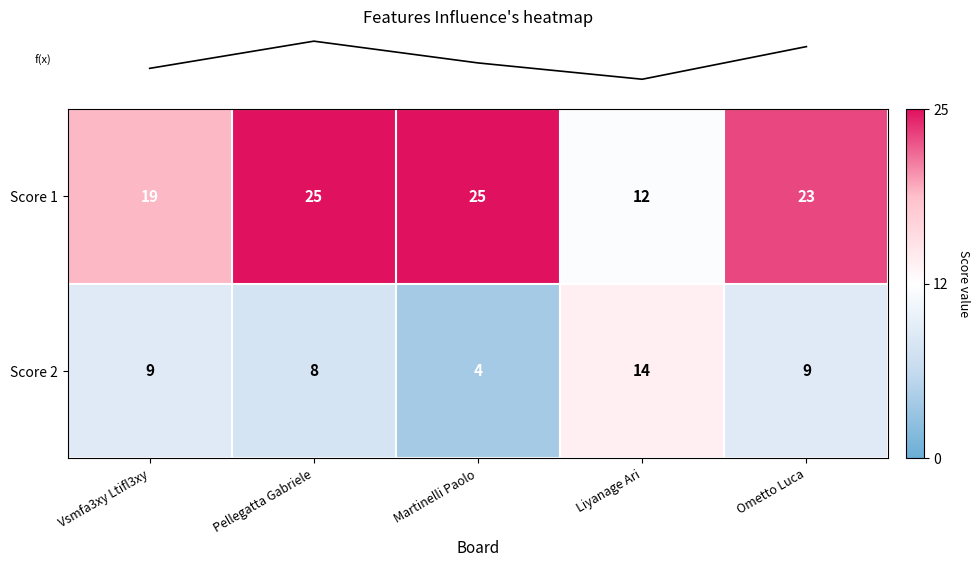

True or false: Score 1 has a value of 11 at Vsmfa3xy Ltifl3xy.

False